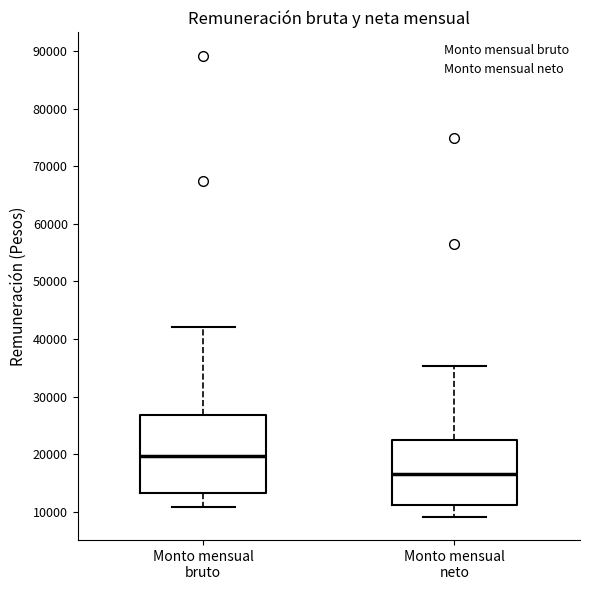

Where is the upper edge of the box for Monto mensual bruto on the y-axis? The values are not printed on the chart, so give them approximately, as read against the axis.

27000